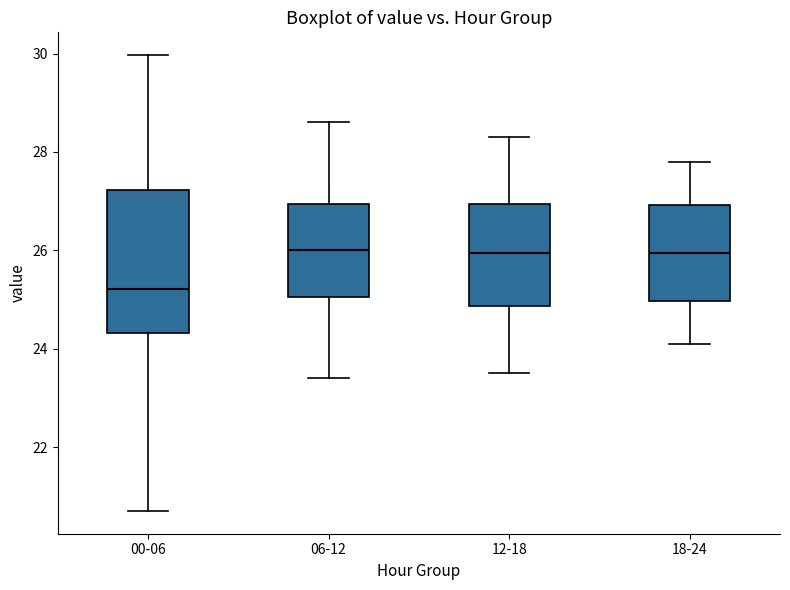

Which box is the tallest, from its lower edge to its upper edge?

00-06